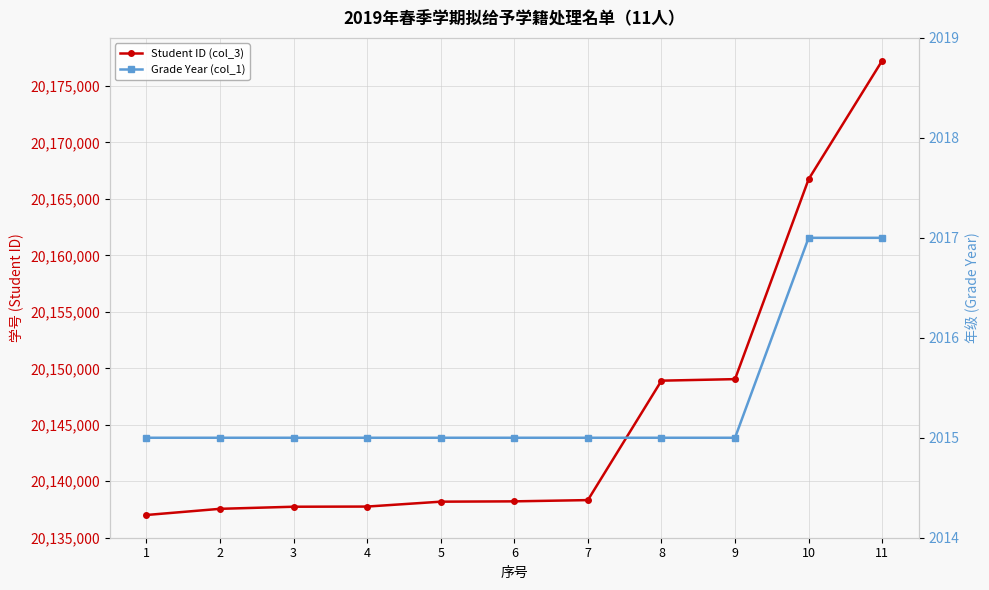

True or false: Grade Year (col_1) and Student ID (col_3) cross at least once.

False